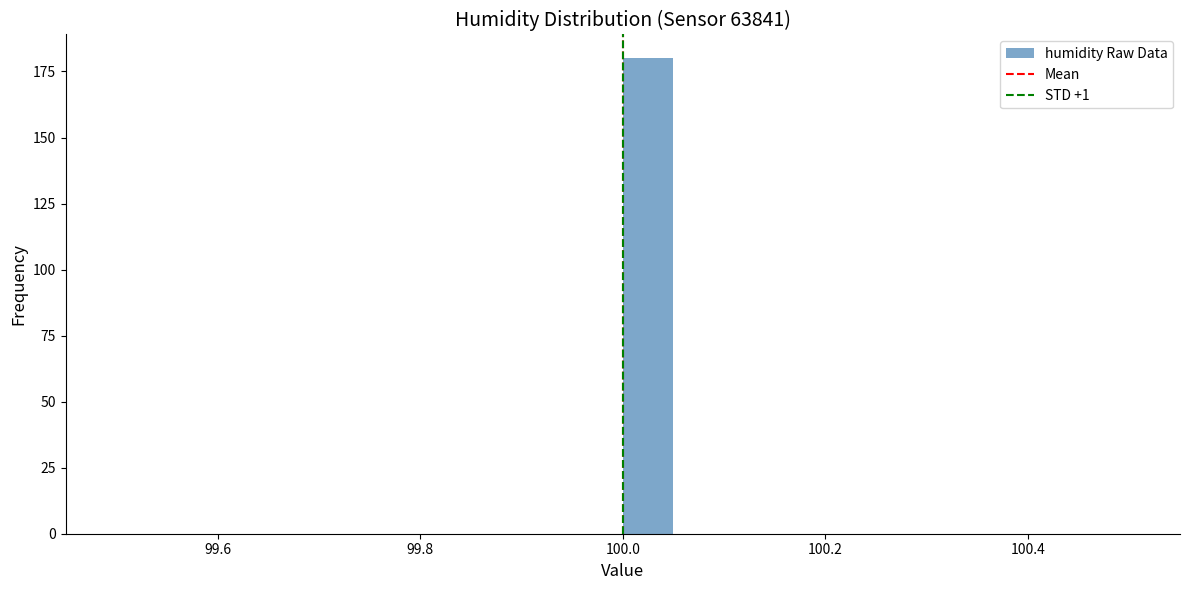

Read against the x-axis, roughly where is the centre of the tallest bar?

100.02